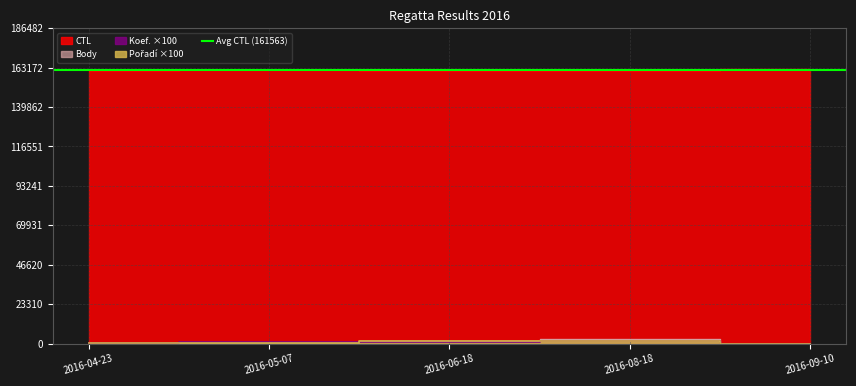

How many lines are shown in the chart?

4